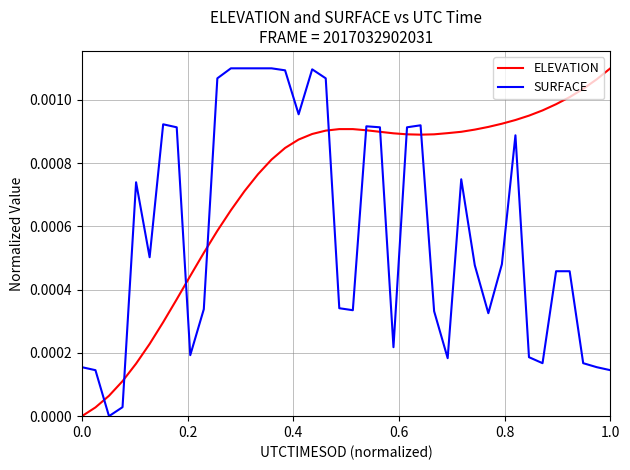

True or false: SURFACE and ELEVATION cross at least once.

True